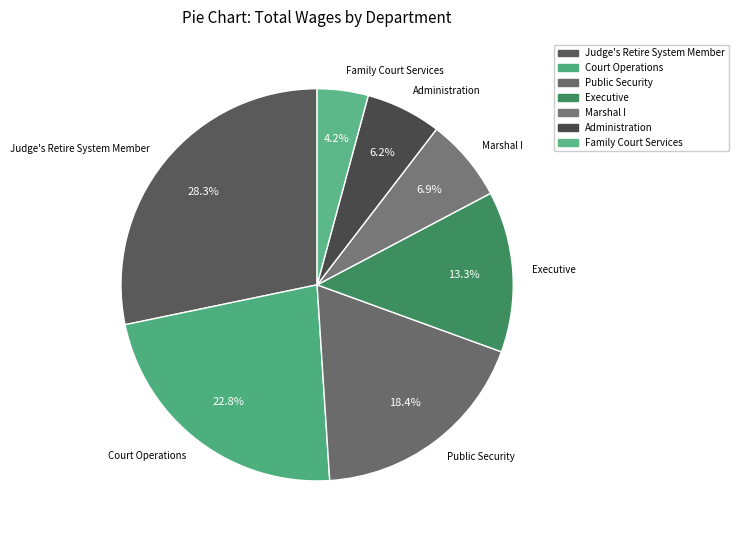

True or false: Marshal I accounts for 7% of the total.

True